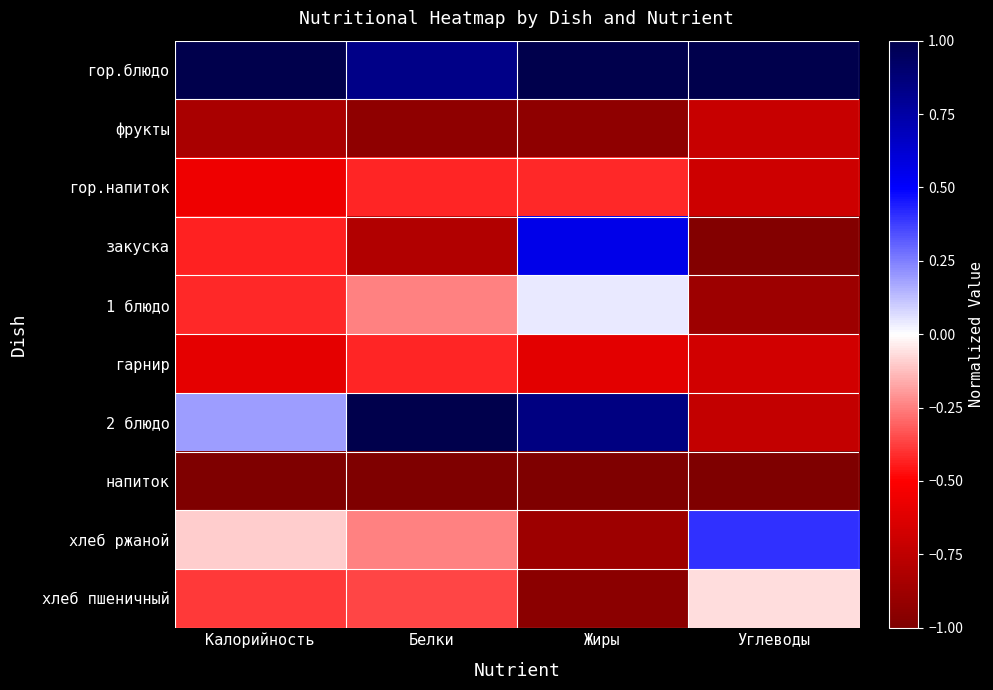

At Жиры, list the series in order from smallest to largest.

напиток, хлеб пшеничный, фрукты, хлеб ржаной, гарнир, гор.напиток, 1 блюдо, закуска, 2 блюдо, гор.блюдо